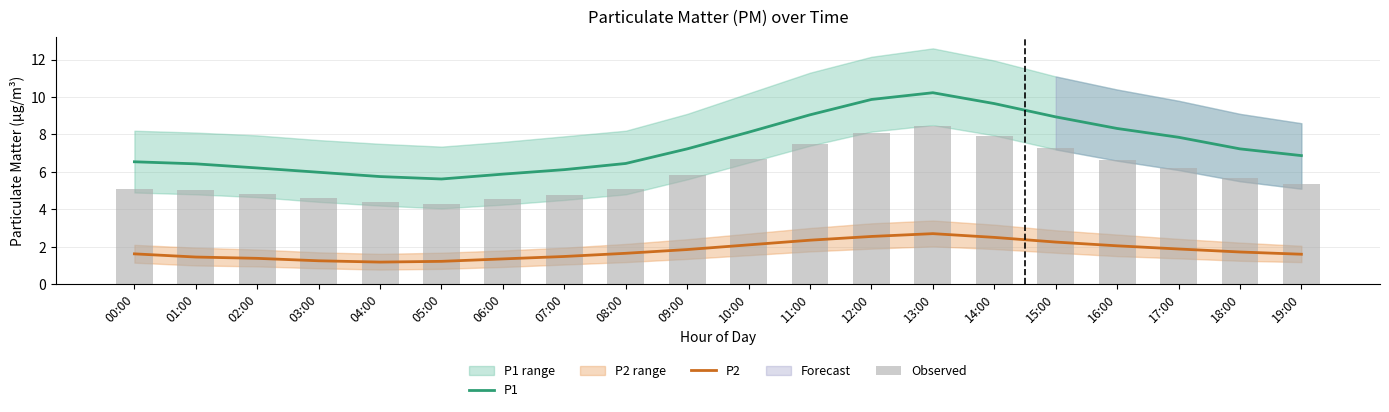

What is the difference between the Observed values at 17:00 and 18:00?

0.5